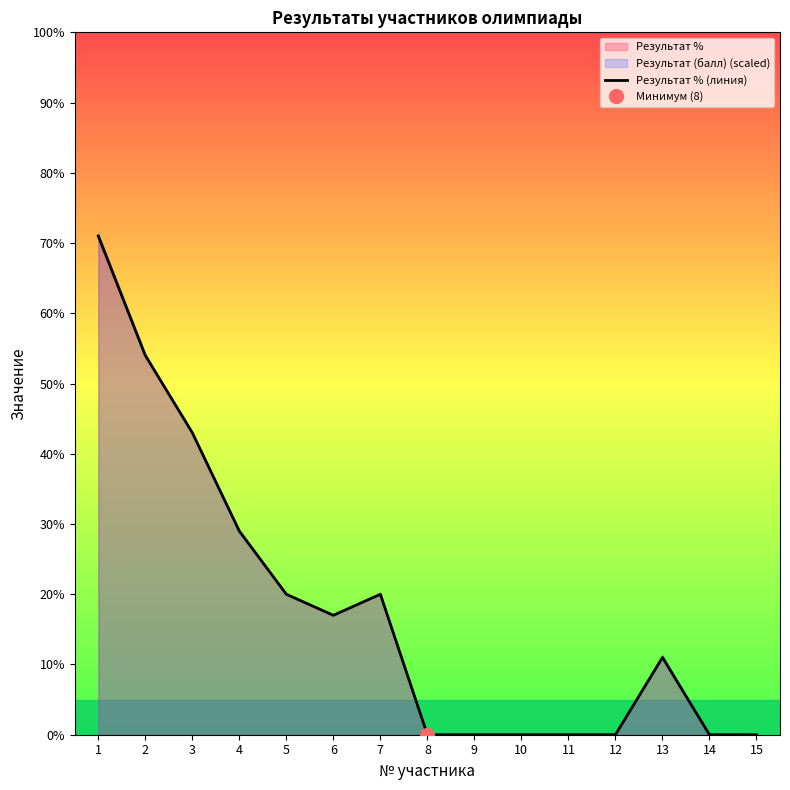

At which label does the data first exceed 11?

1